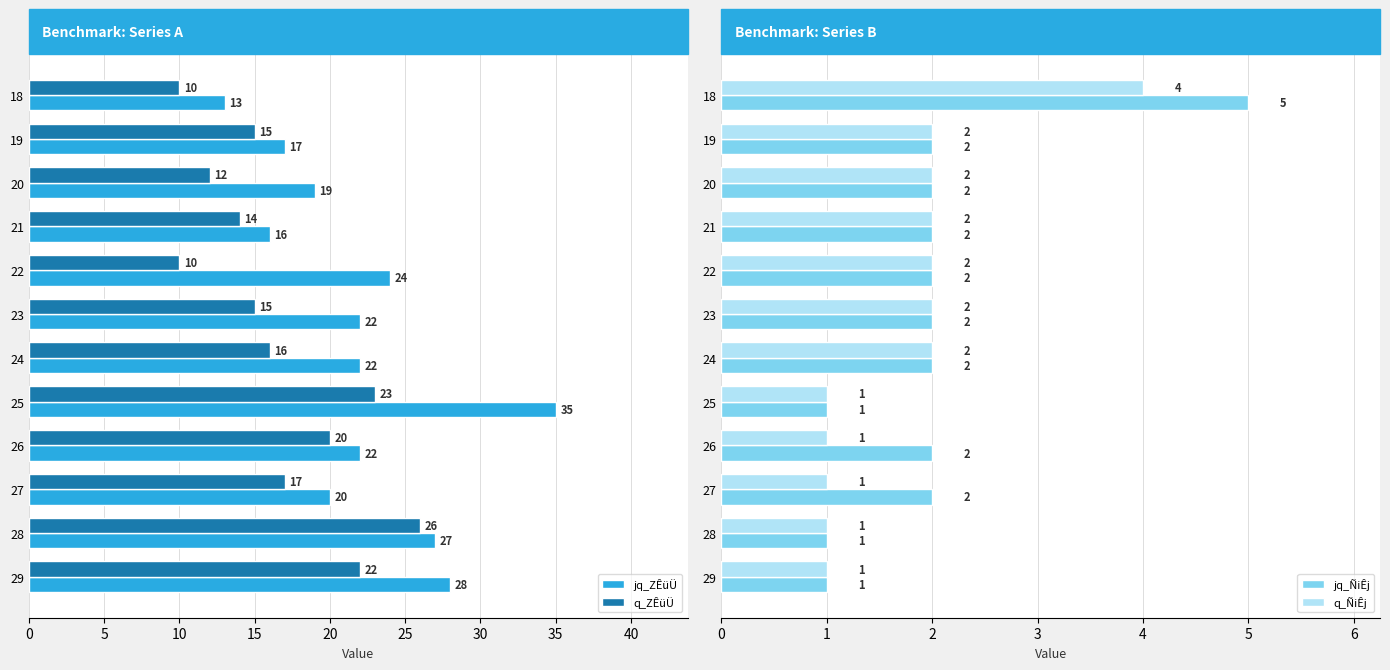

How many bars are there in each group?

4